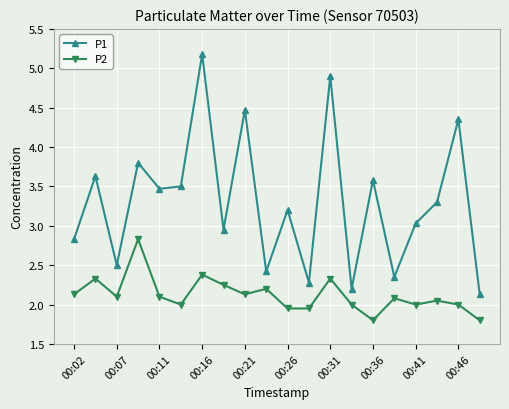

List the series in order of their peak value, lowest first.

P2, P1